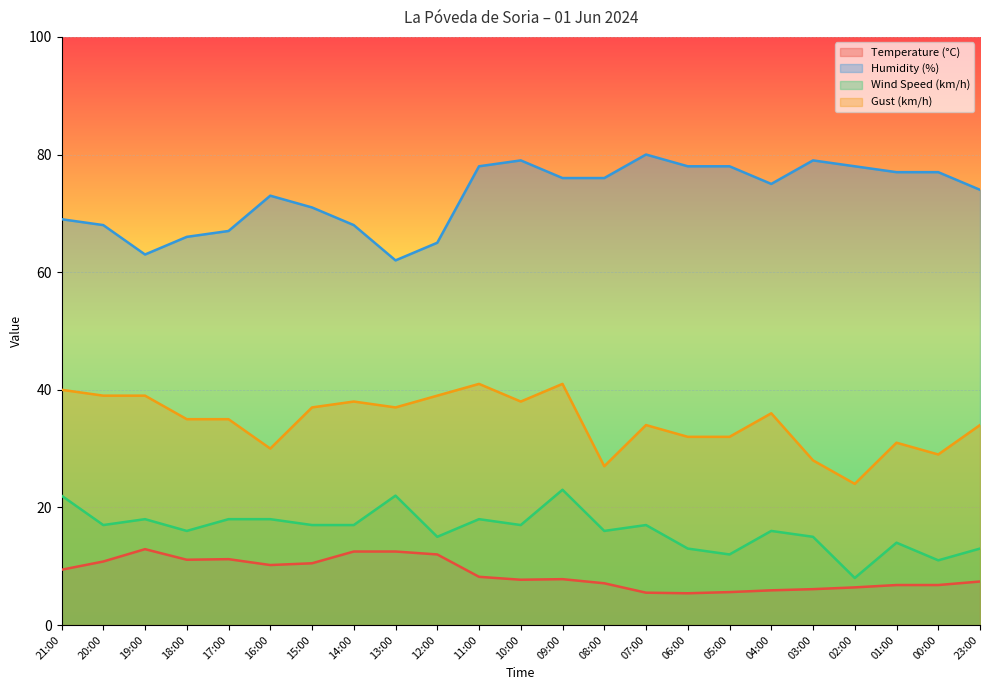

What are all the series names shown in the legend?

Temperature (°C), Humidity (%), Wind Speed (km/h), Gust (km/h)